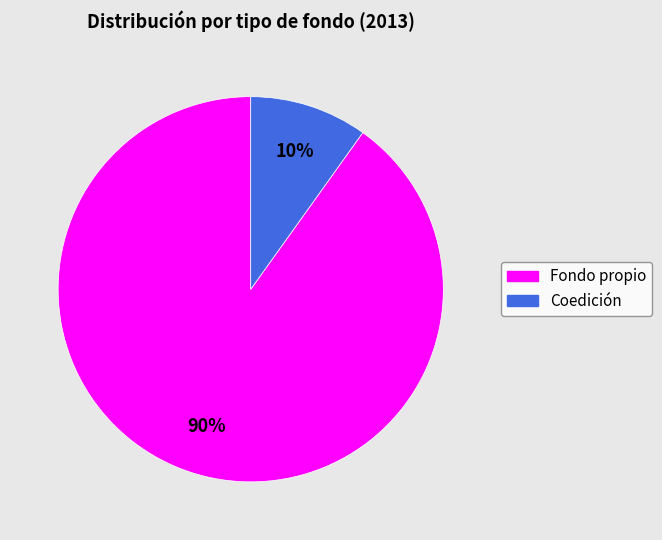

To the nearest percent, what is the difference between the largest and smallest slice percentages?

80%